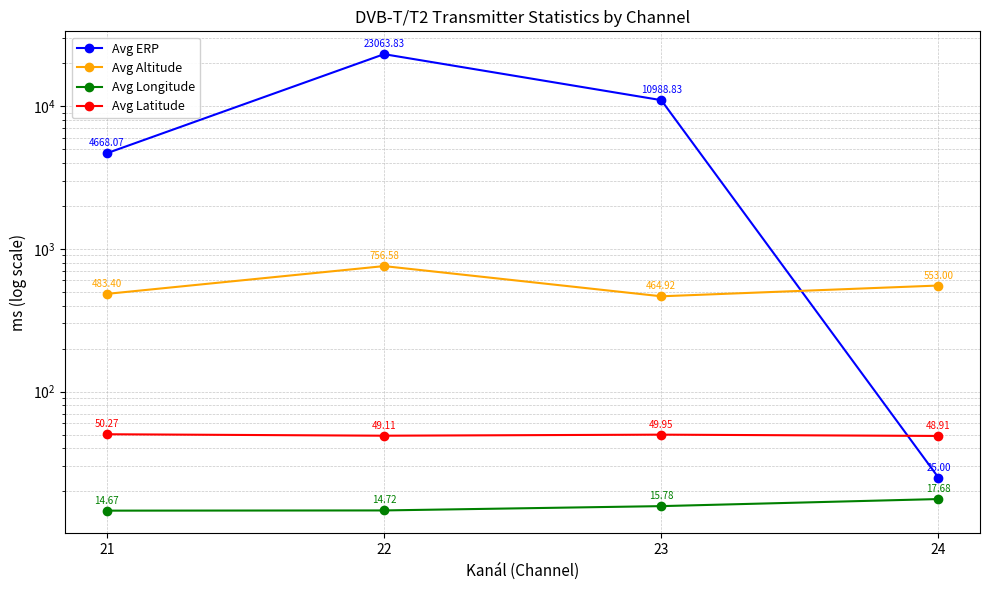

Reading left to right, transcribe all the data shown in this chart.

Avg ERP: 4668.1	23063.8	10988.8	25.0
Avg Altitude: 483.4	756.6	464.9	553.0
Avg Longitude: 14.7	14.7	15.8	17.7
Avg Latitude: 50.3	49.1	49.9	48.9